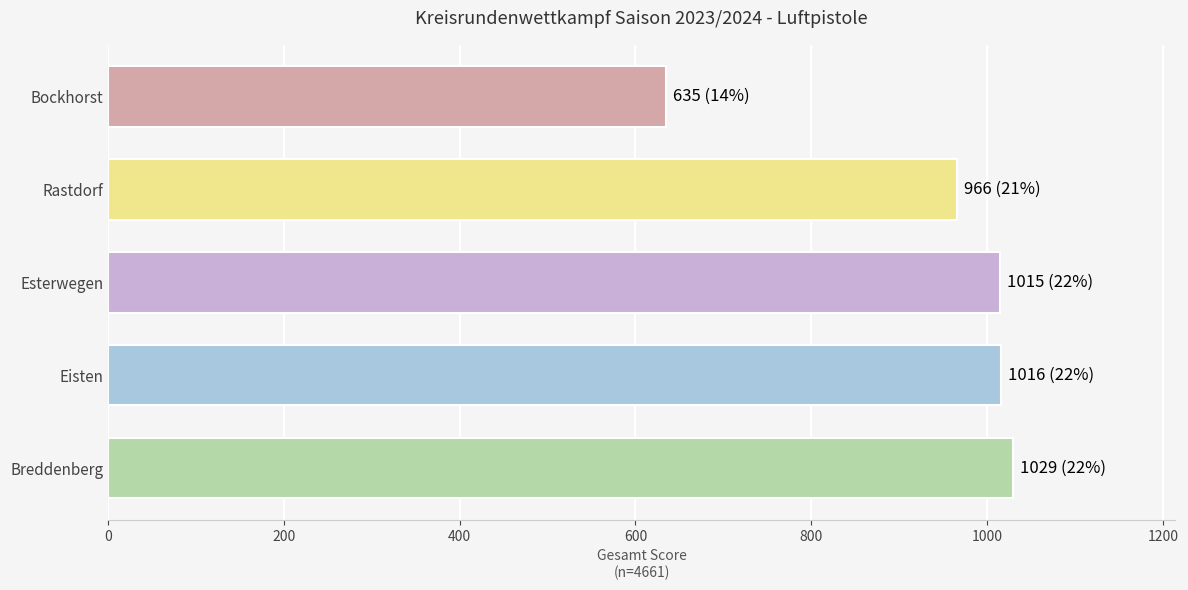

Are the bars grouped side by side (vs. stacked)?

No